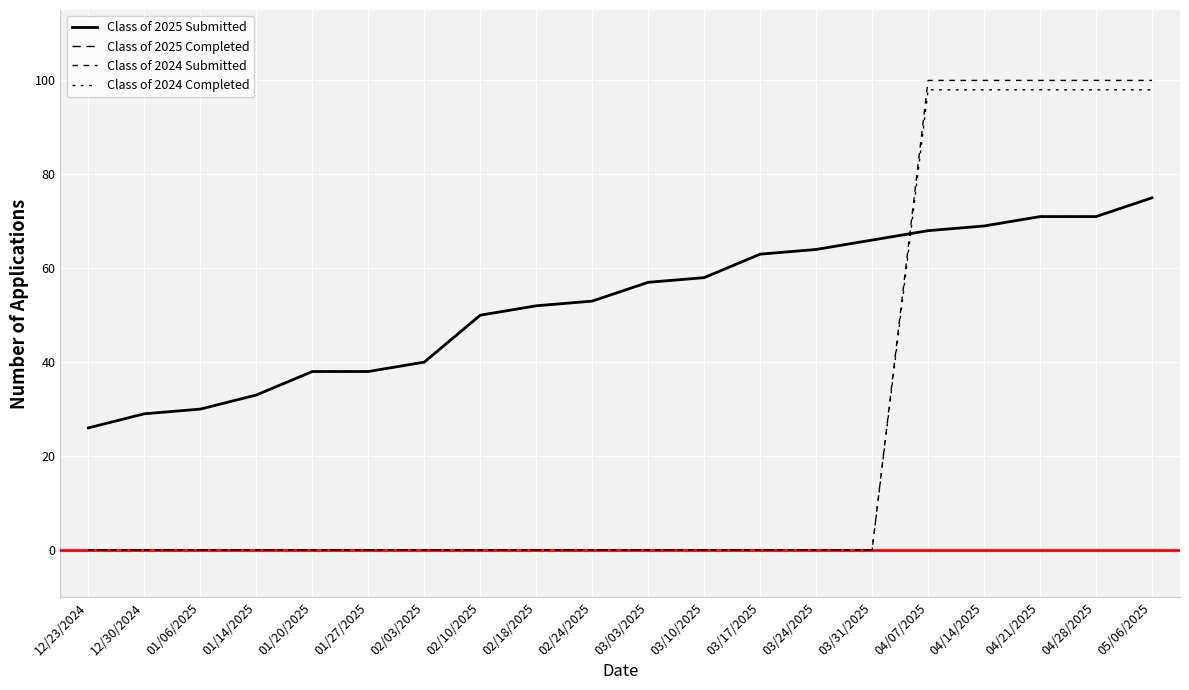

Reading left to right, list all the values displayed in this chart.

Class of 2025 Submitted: 26	29	30	33	38	38	40	50	52	53	57	58	63	64	66	68	69	71	71	75
Class of 2025 Completed: 26	29	30	33	38	38	40	50	52	53	57	58	63	64	66	68	69	71	71	75
Class of 2024 Submitted: 0	0	0	0	0	0	0	0	0	0	0	0	0	0	0	100	100	100	100	100
Class of 2024 Completed: 0	0	0	0	0	0	0	0	0	0	0	0	0	0	0	98	98	98	98	98